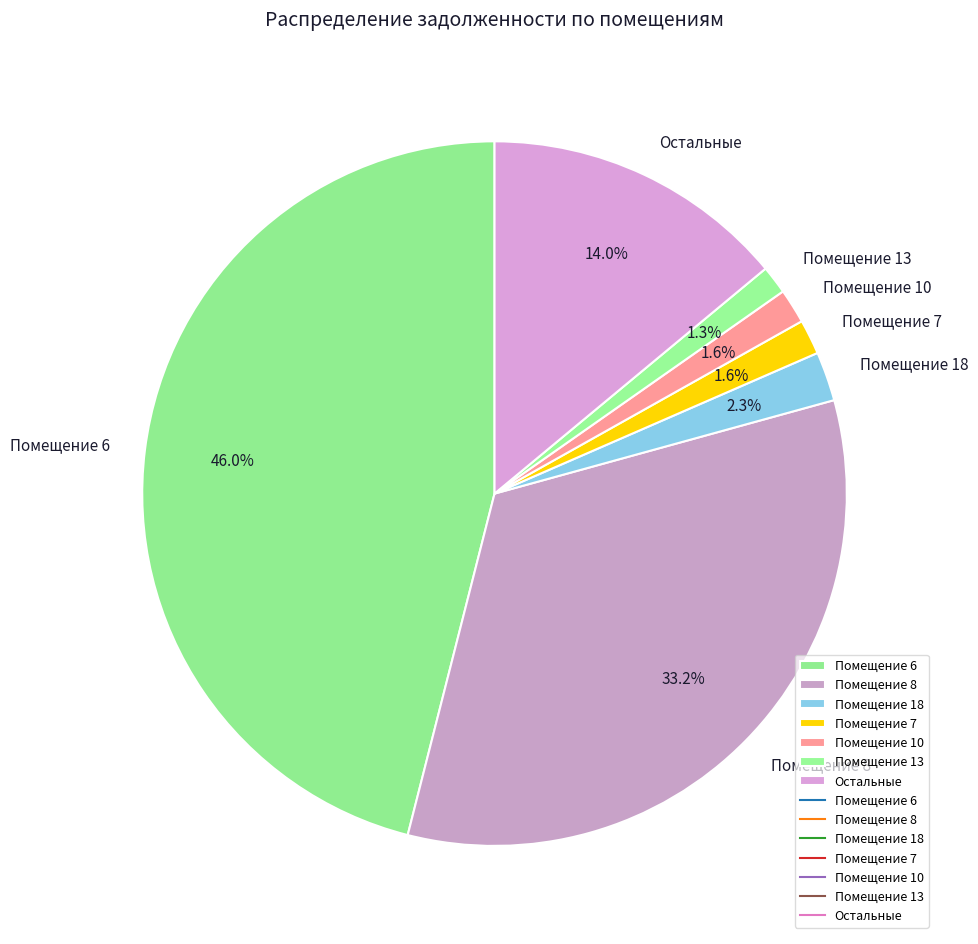

What is the ratio of the value at Помещение 8 to the value at Помещение 7?

20.8